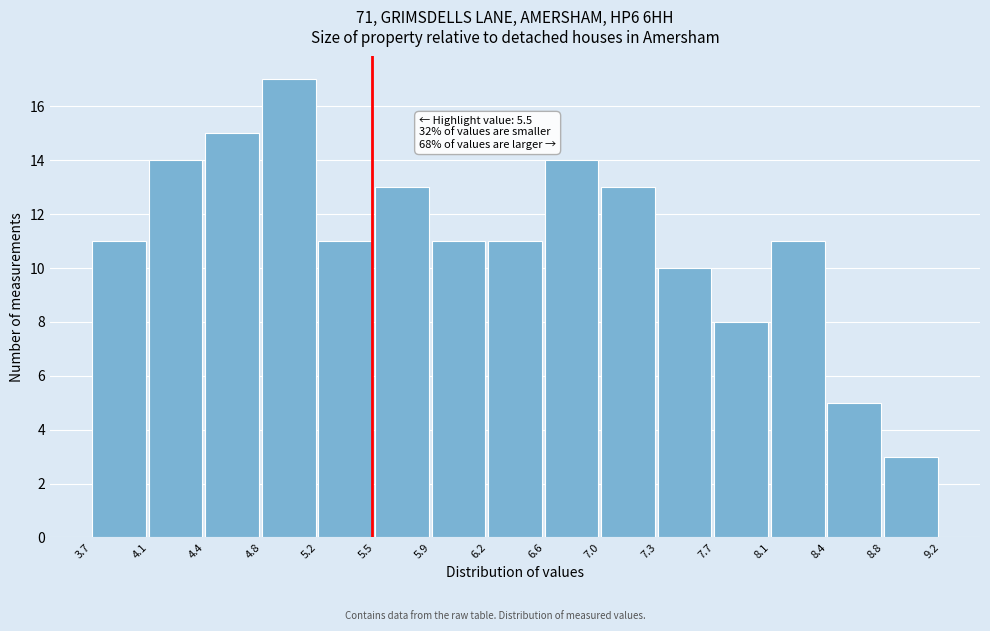

Over which range of the x-axis is the bar tallest?

4.8 to 5.2